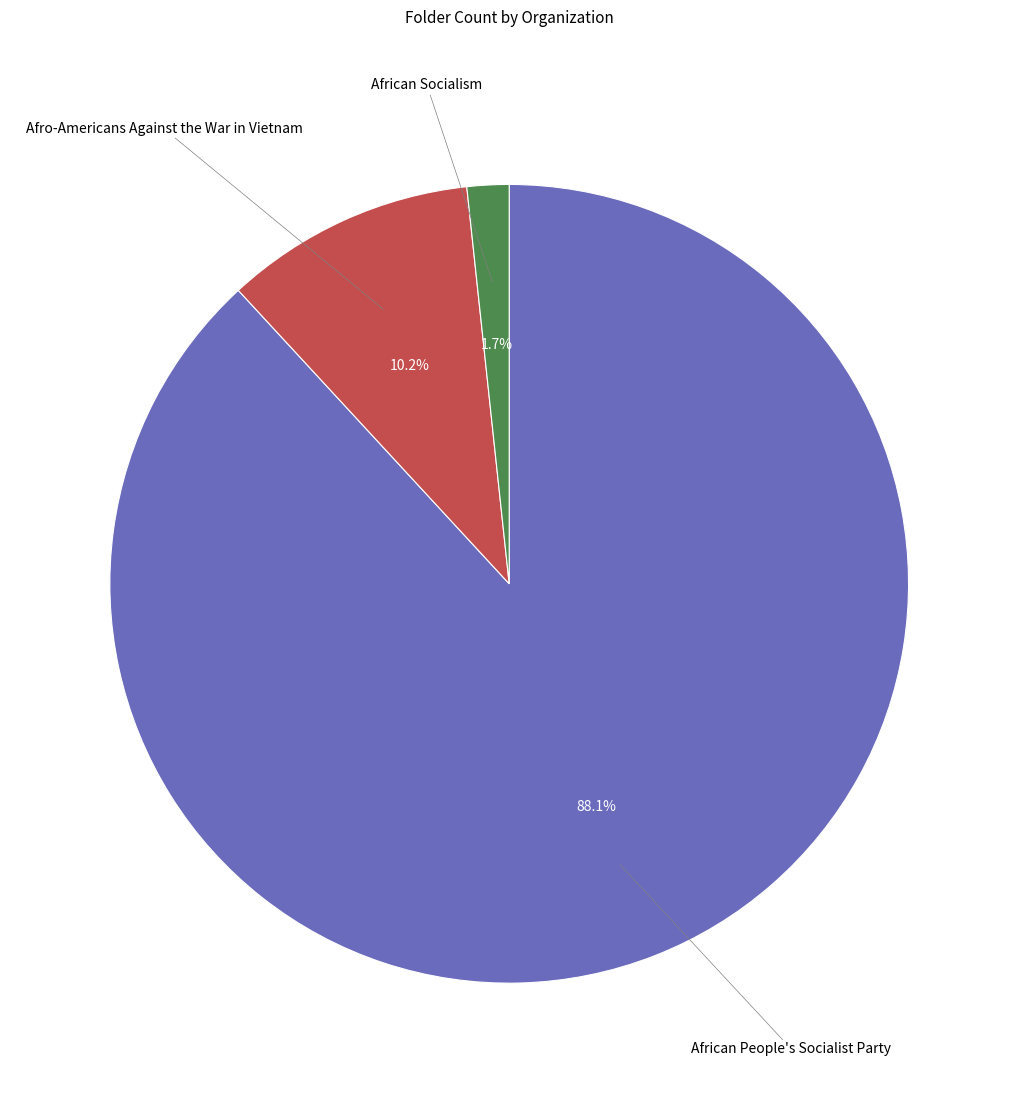

Is there a majority slice in this chart?

Yes